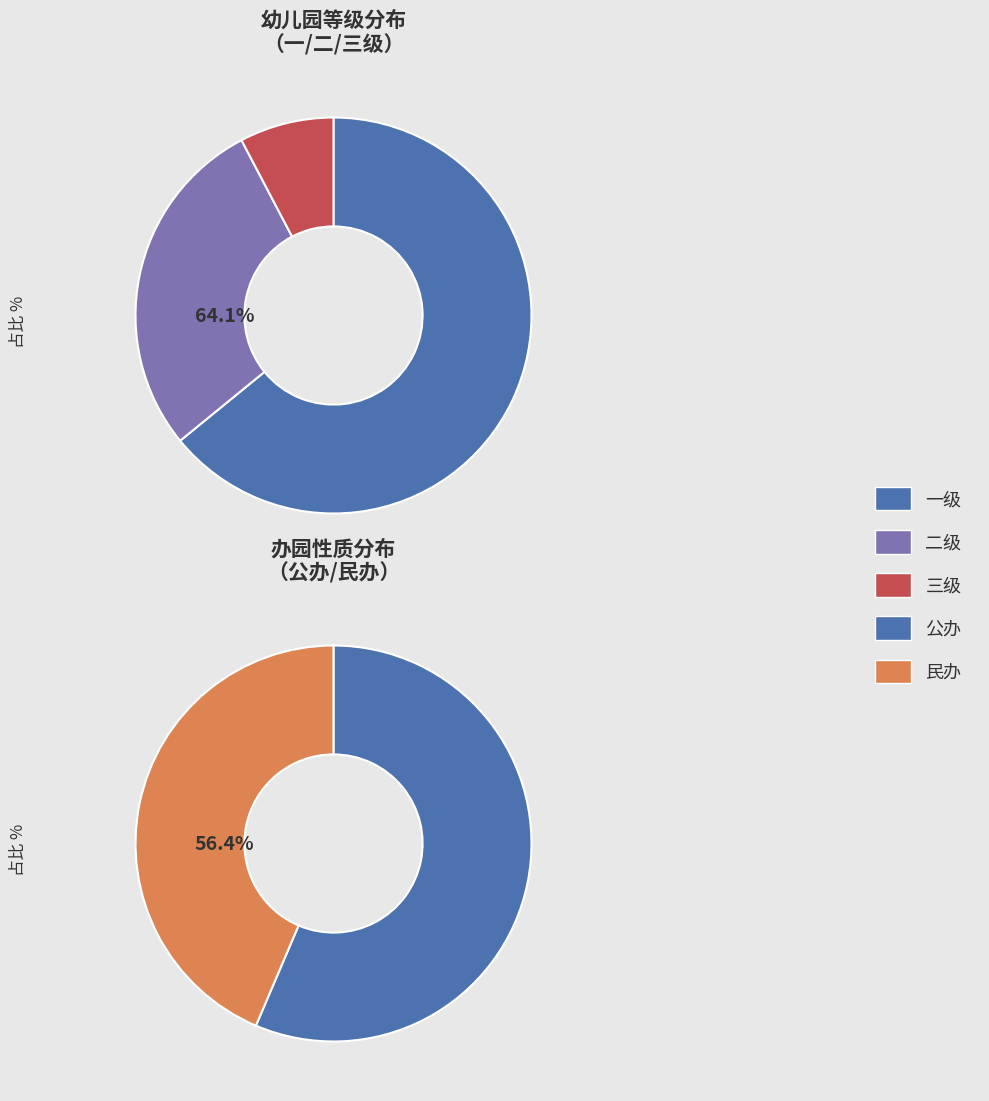

Count the number of slices in the pie.

3